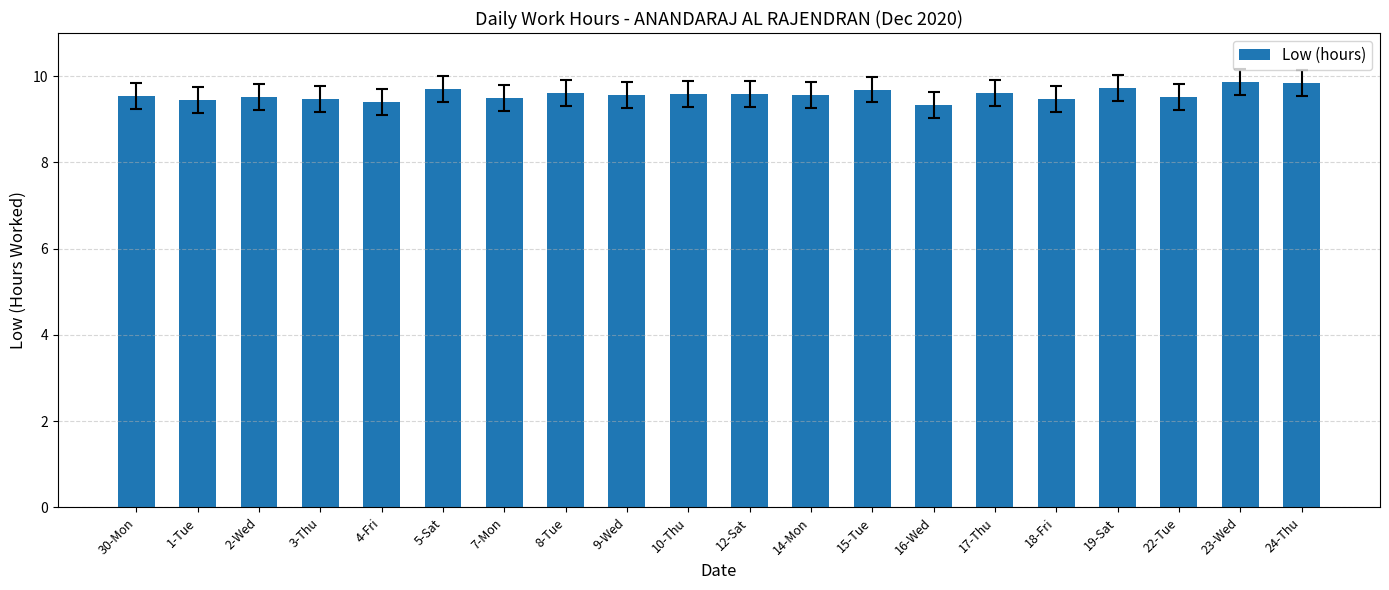

What position from the right is 8-Tue?

13